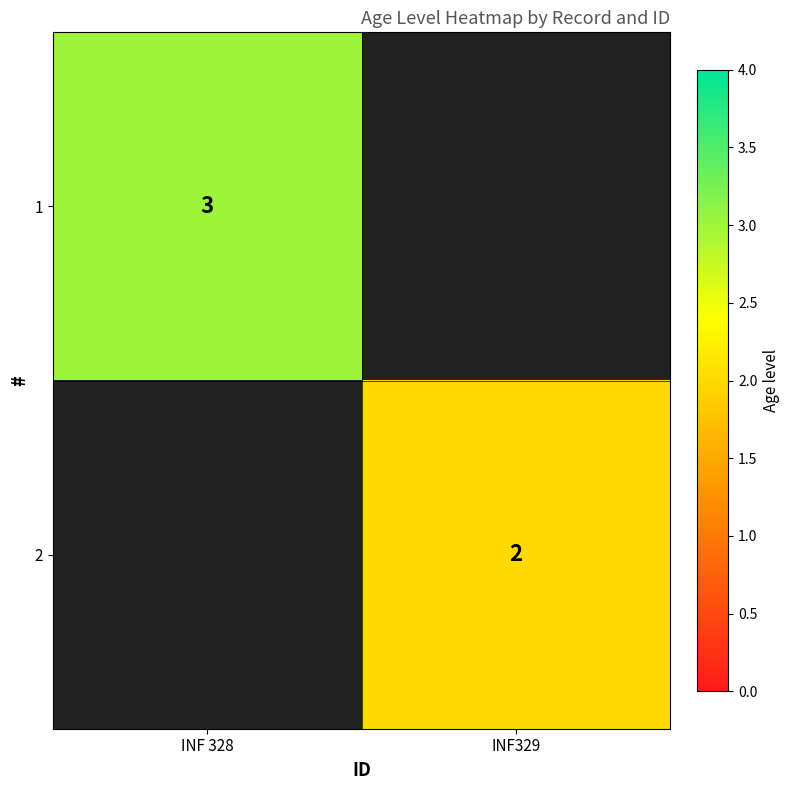

The value of 1 at INF 328 is 3. True or false?

True